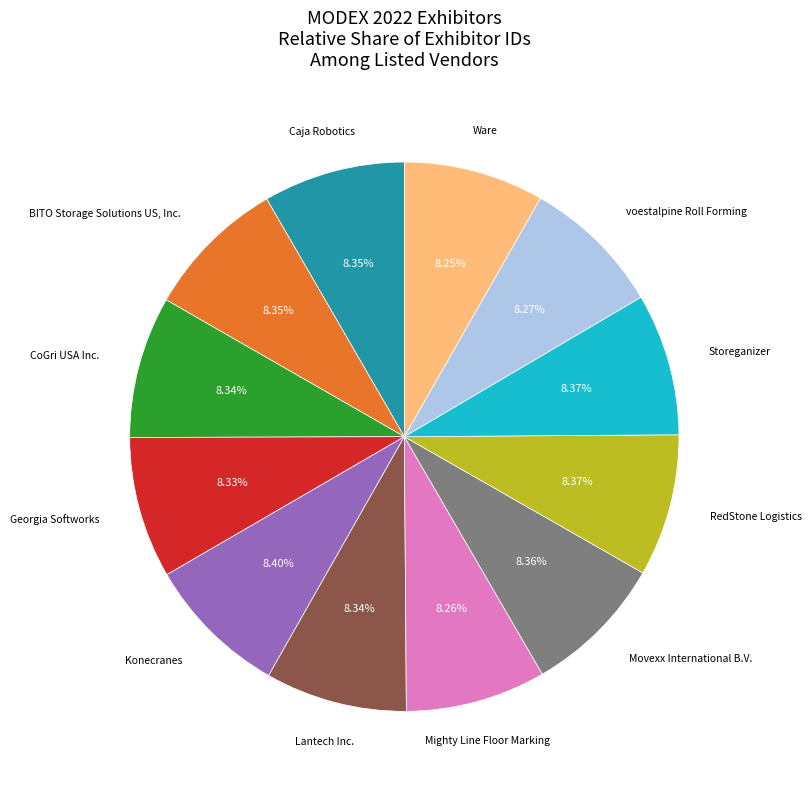

To the nearest percent, what portion does voestalpine Roll Forming represent?

8%